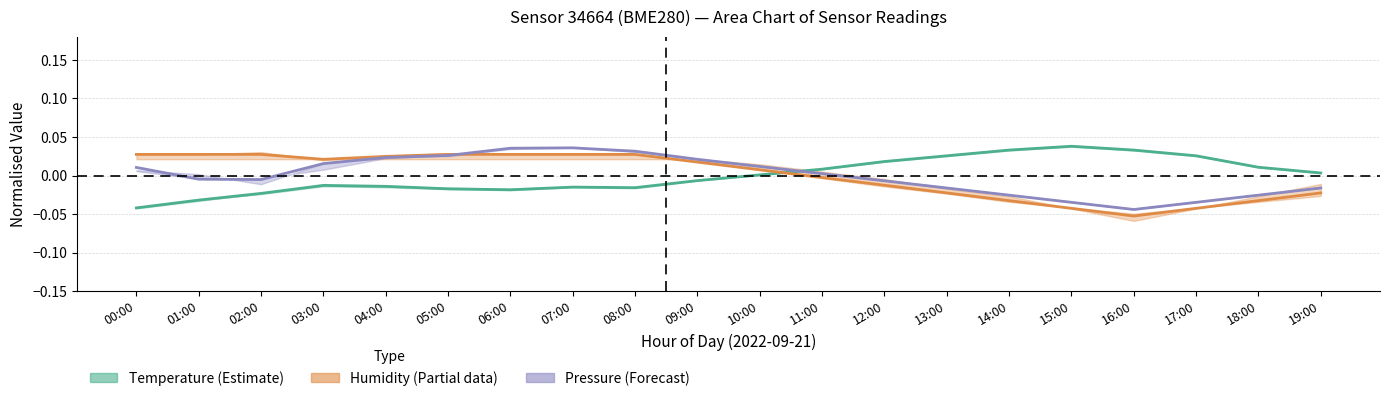

What position from the right is 11:00?

9